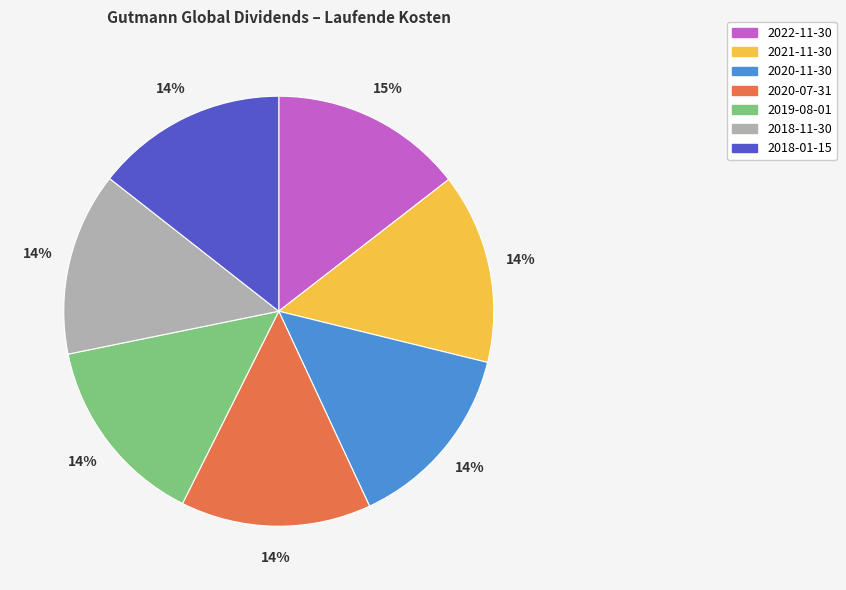

Is the sum of 2018-11-30 and 2019-08-01 greater than half?

No